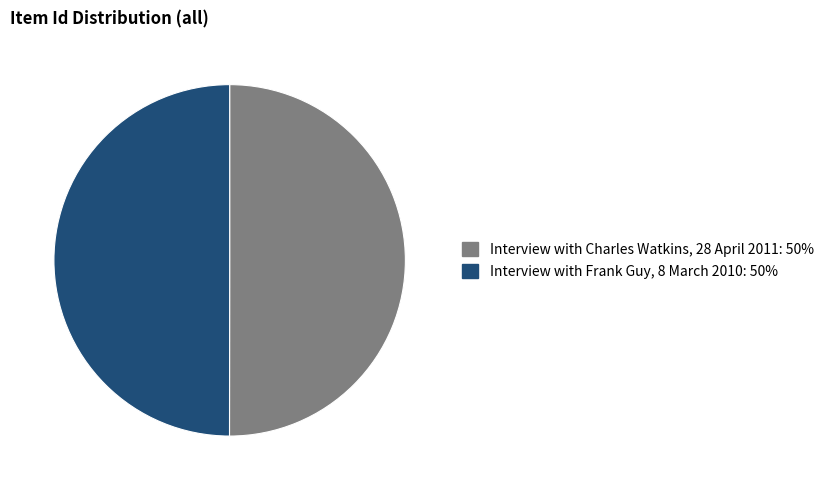

What is the ratio of the value at Interview with Frank Guy, 8 March 2010 to the value at Interview with Charles Watkins, 28 April 2011?

1.0